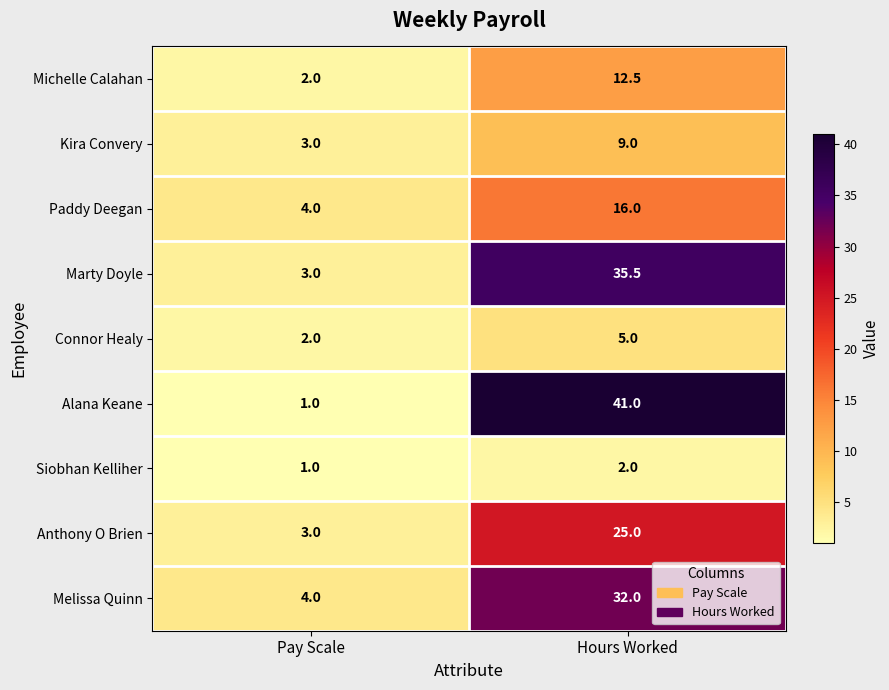

Which category has the highest value across all series?

Hours Worked